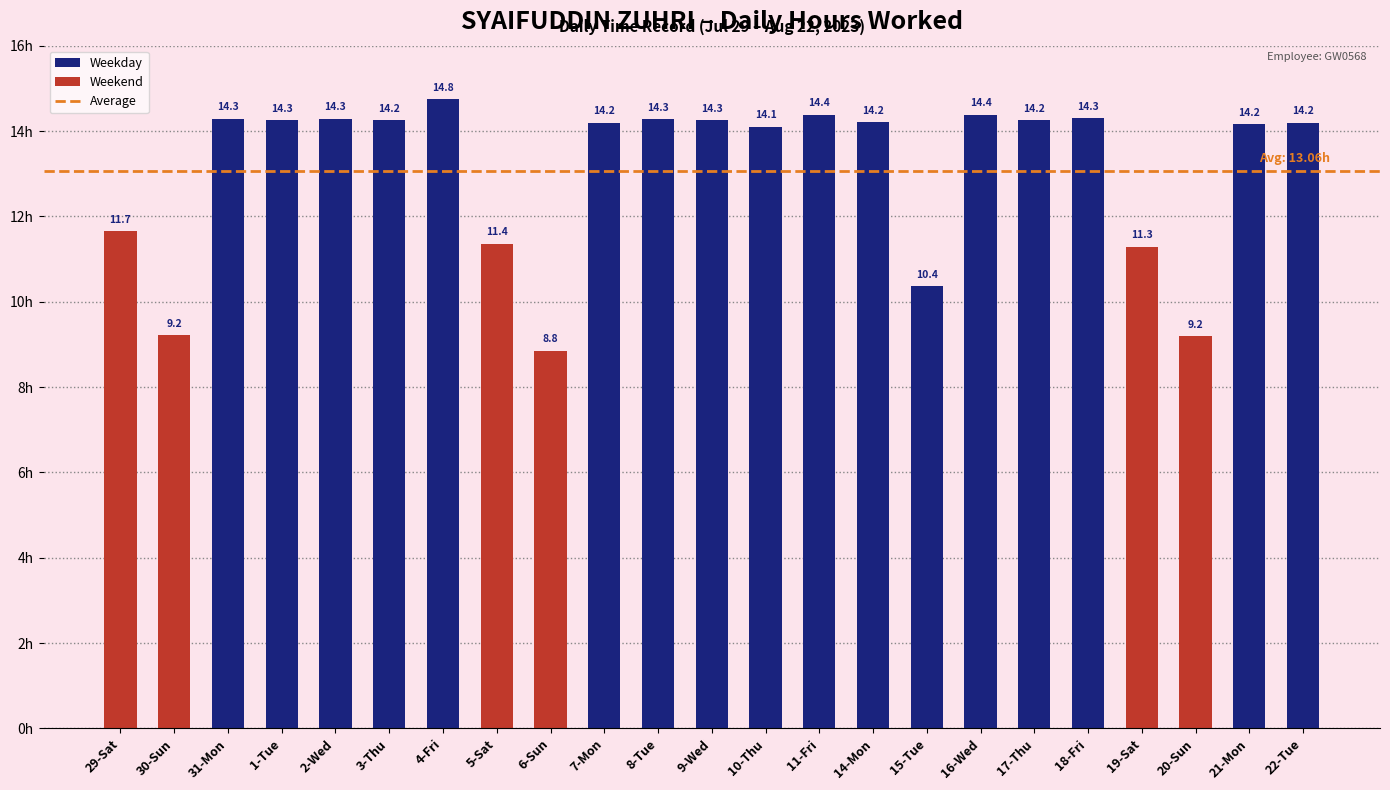

The chart shows a value of 14.8 at 4-Fri. True or false?

True